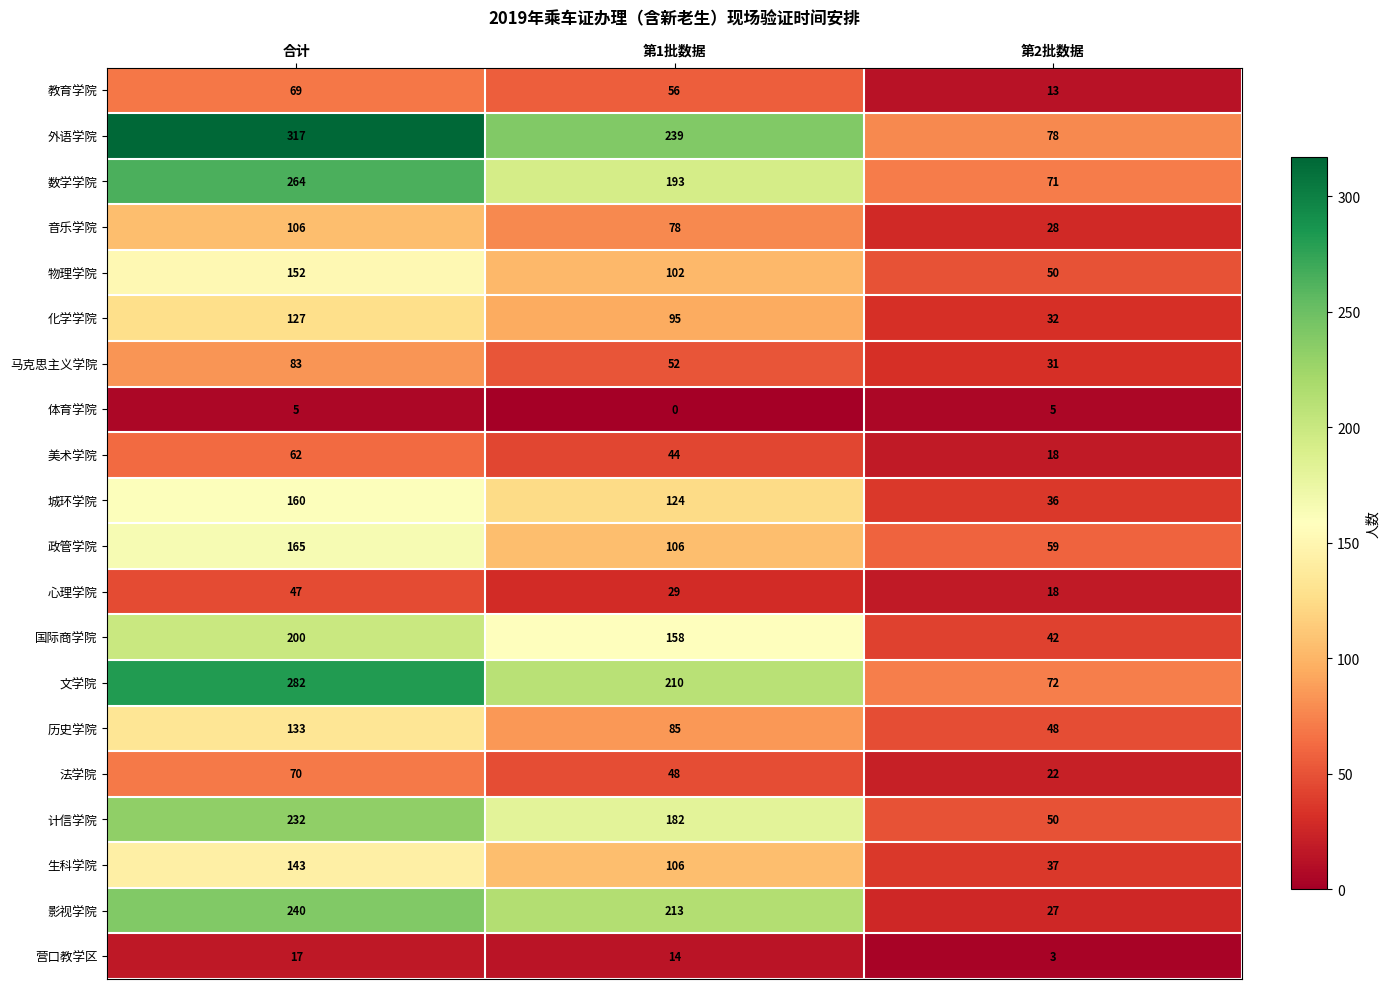

What is the sum of the 美术学院 values at 合计 and 第1批数据?

106